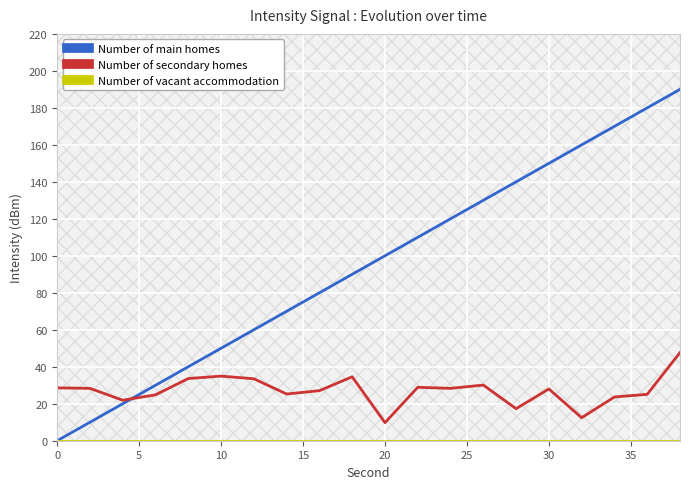

Which series has the largest range (max minus min)?

Number of main homes